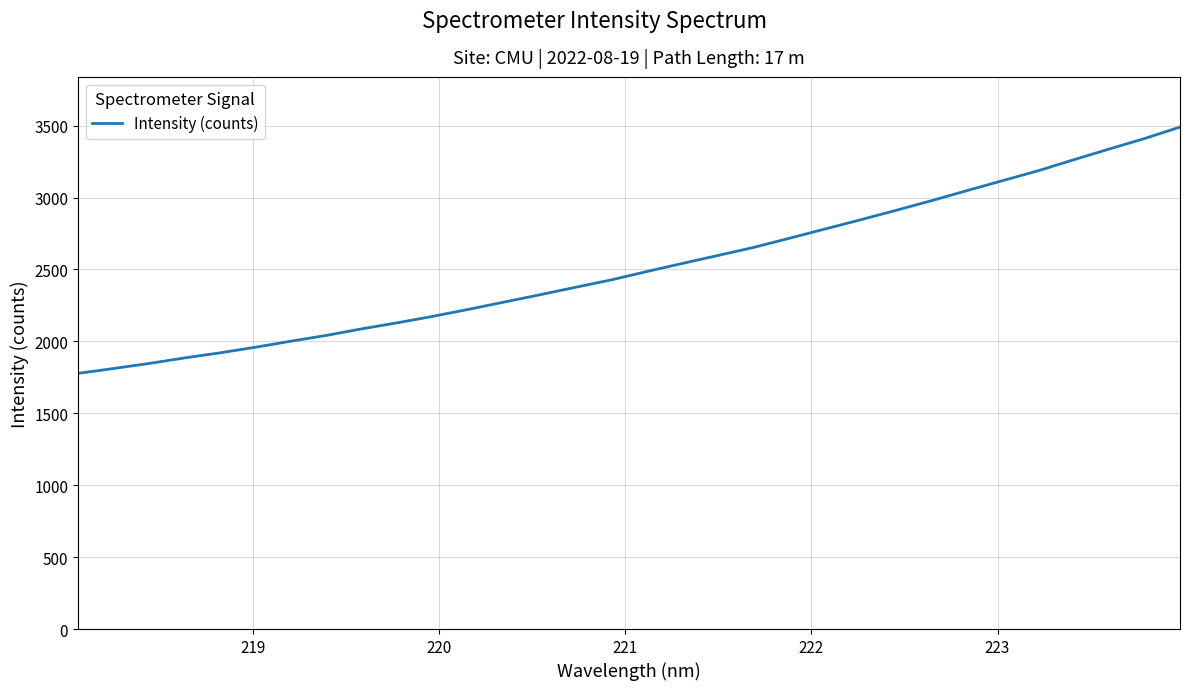

What is the difference between the maximum and minimum values?

1712.4